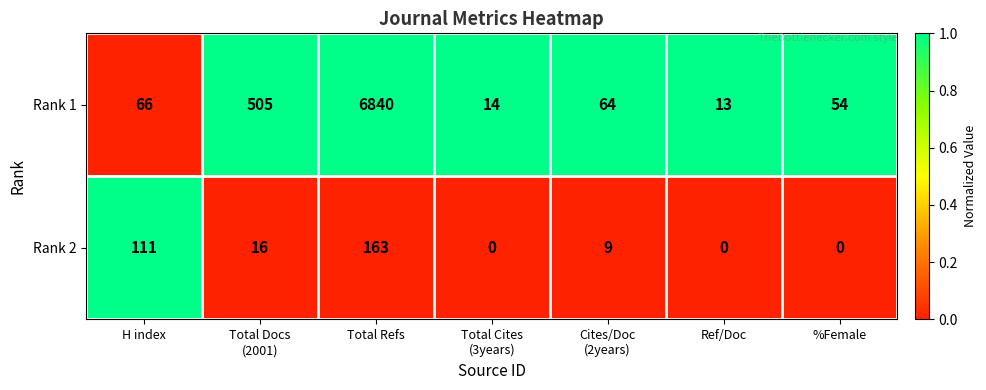

Where does the Rank 1 series first go above 64?

H index